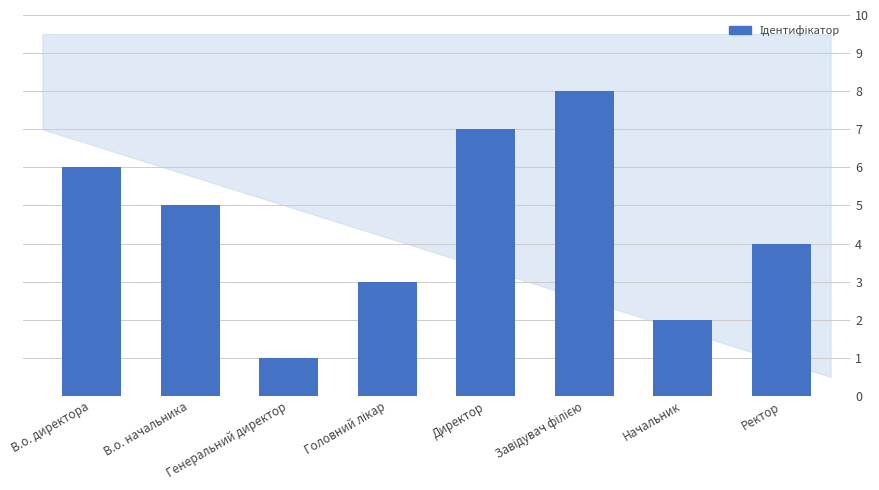

What is the greatest value displayed?

8